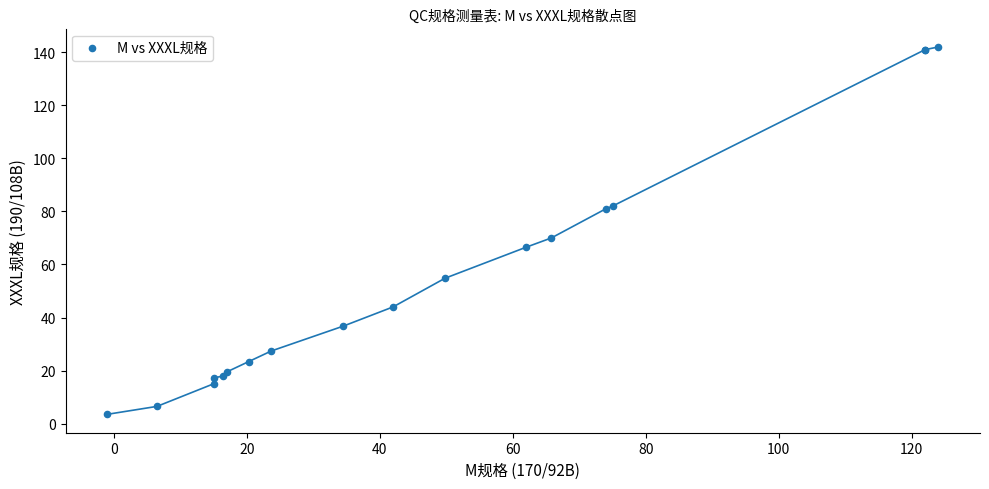

What Y value in the scatter plot is closest to 72?

70.0